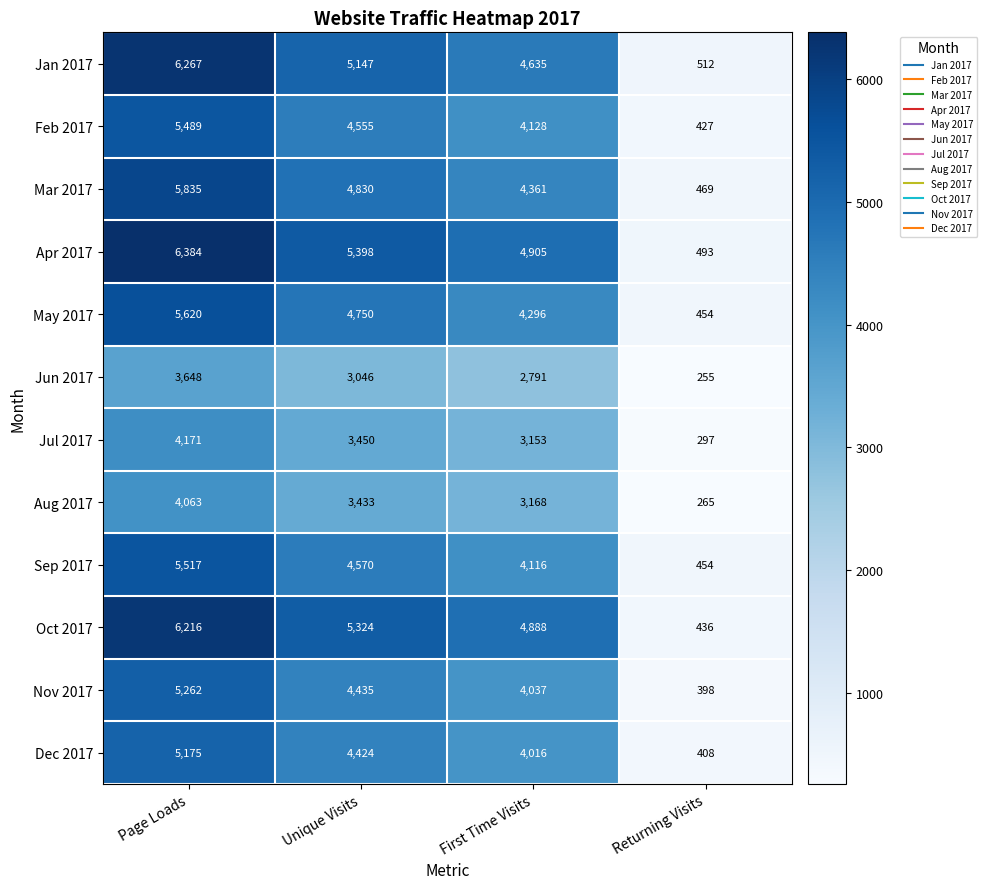

The Dec 2017 series shows 5175 at Page Loads. True or false?

True